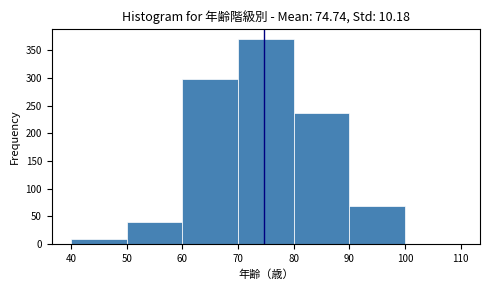

Reading left to right, transcribe this chart: for each bar, give the range it covers on the x-axis and its height. The values are not printed on the chart, so give them approximately, as read against the axis.

40 to 50: 10
50 to 60: 40
60 to 70: 300
70 to 80: 370
80 to 90: 235
90 to 100: 70
100 to 110: under 5